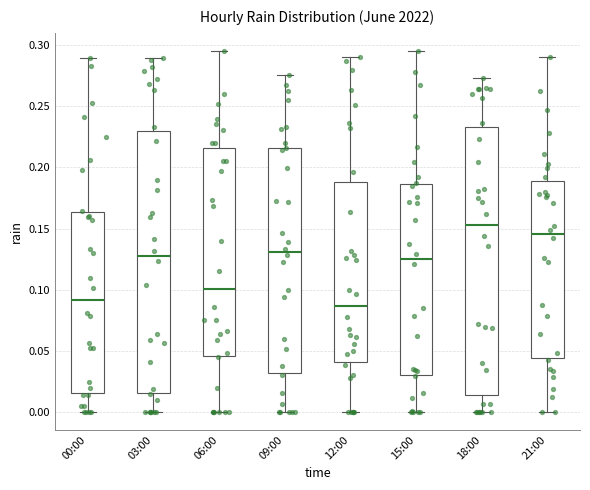

Reading left to right, transcribe this box plot: for each box, give where its median line is, the range the box spans, and where its two whiskers end, as read against the y-axis. The values are not printed on the chart, so give them approximately, as read against the axis.

00:00: median 0.090, box 0.015 to 0.165, whiskers 0.000 to 0.290
03:00: median 0.130, box 0.015 to 0.230, whiskers 0.000 to 0.290
06:00: median 0.100, box 0.045 to 0.215, whiskers 0.000 to 0.295
09:00: median 0.130, box 0.030 to 0.215, whiskers 0.000 to 0.275
12:00: median 0.085, box 0.040 to 0.190, whiskers 0.000 to 0.290
15:00: median 0.125, box 0.030 to 0.185, whiskers 0.000 to 0.295
18:00: median 0.155, box 0.015 to 0.235, whiskers 0.000 to 0.275
21:00: median 0.145, box 0.045 to 0.190, whiskers 0.000 to 0.290